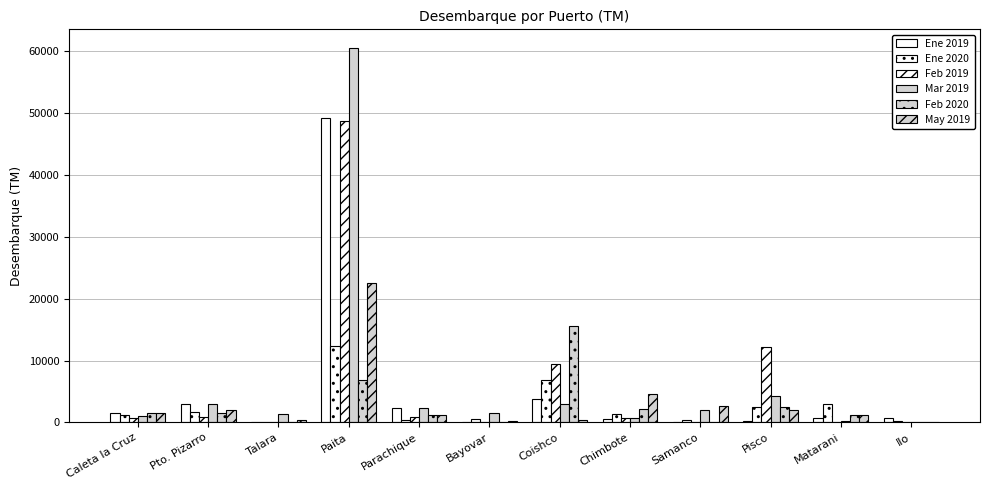

What is the value of the Mar 2019 bar at the 10th from the left?

4240.6